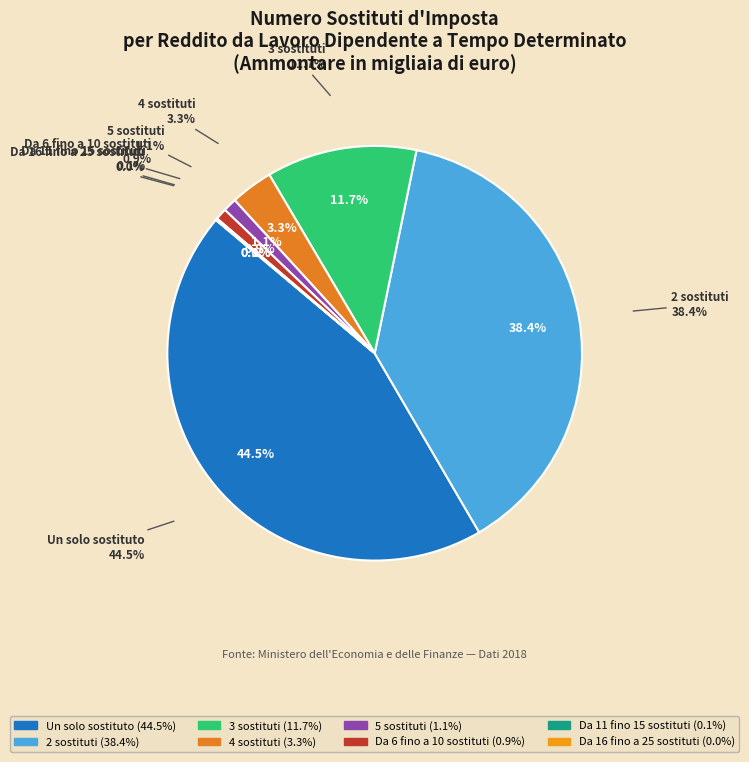

What is the ratio of the value at 2 sostituti to the value at 3 sostituti?

3.3